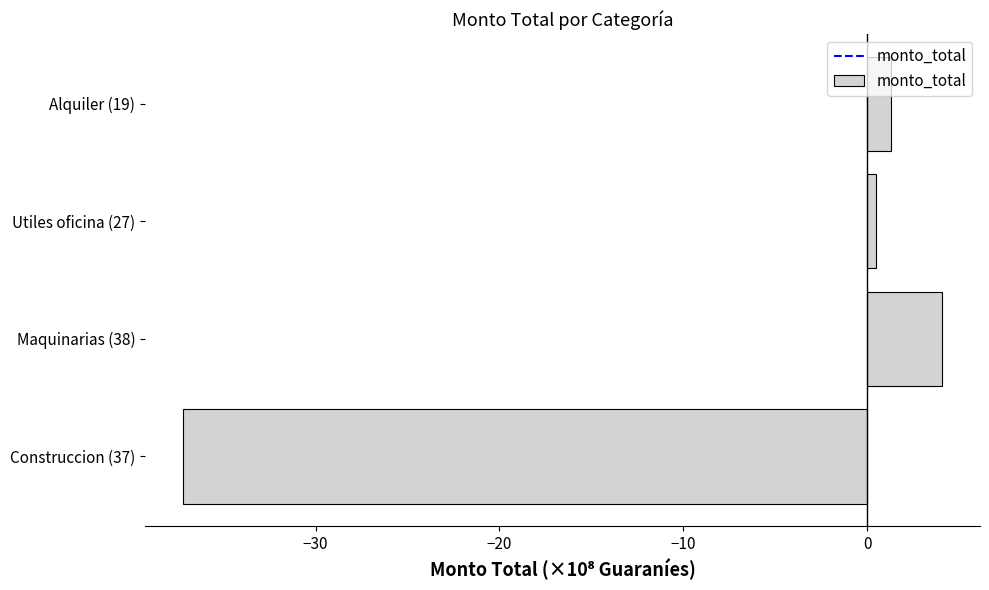

Between Alquiler (19) and Maquinarias (38), which is larger?

Maquinarias (38)